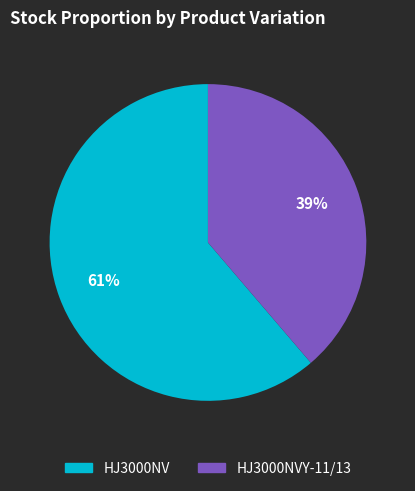

Is there any slice that represents more than half of the pie?

Yes